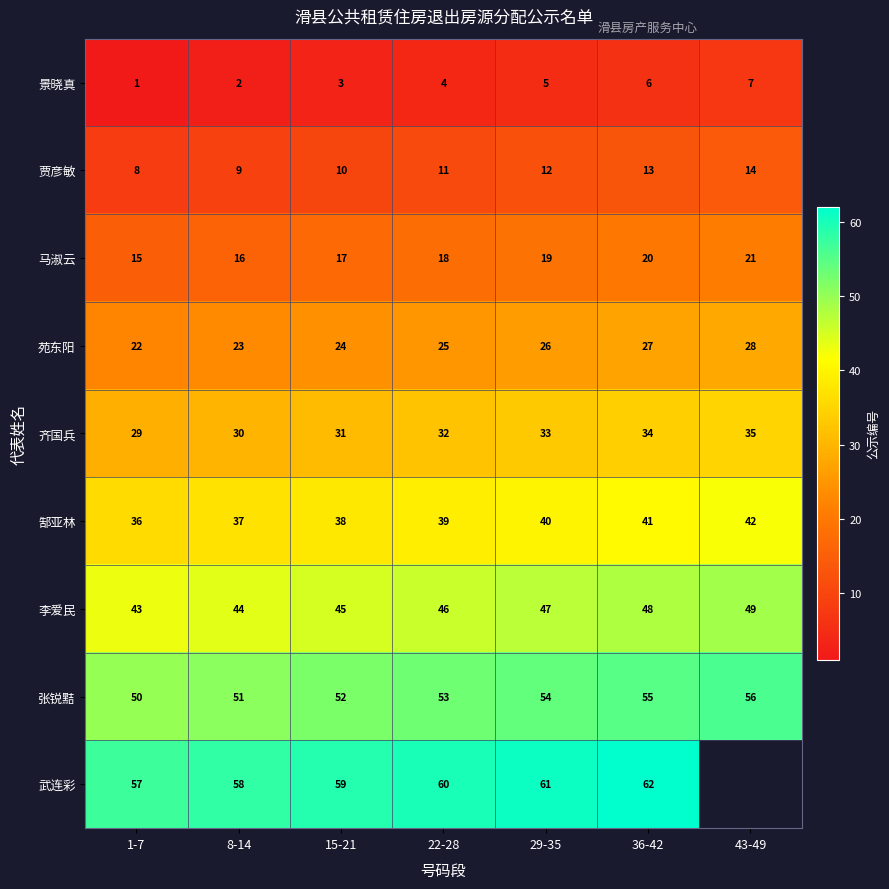

What is the sum of the 苑东阳 values at 36-42 and 22-28?

52